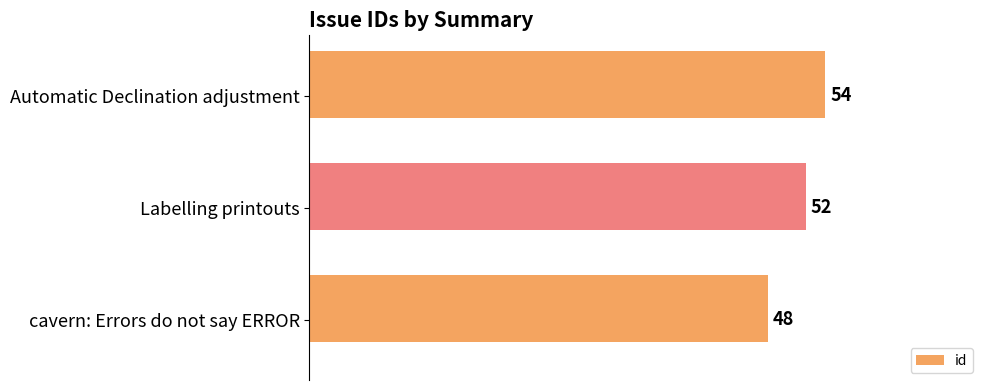

How many data points does each series have?

3